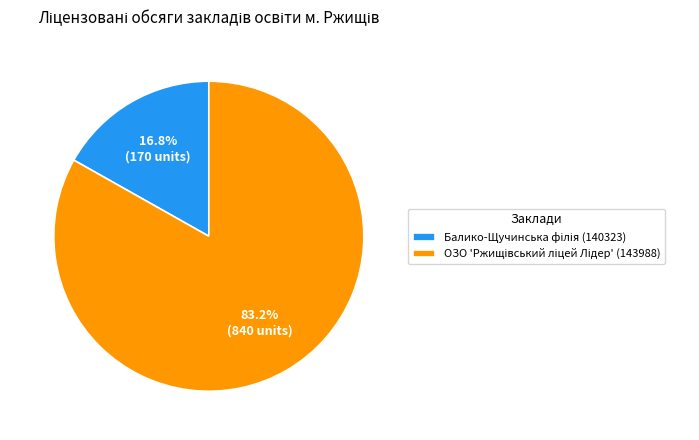

Does any single category account for the majority?

Yes